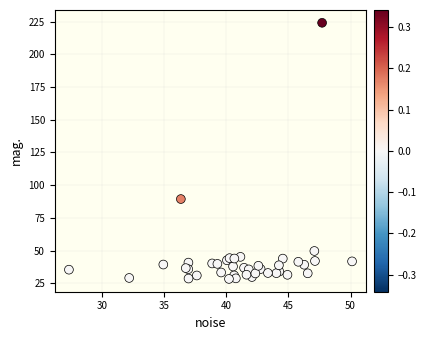

What Y value in the scatter plot is closest to 126?

89.4